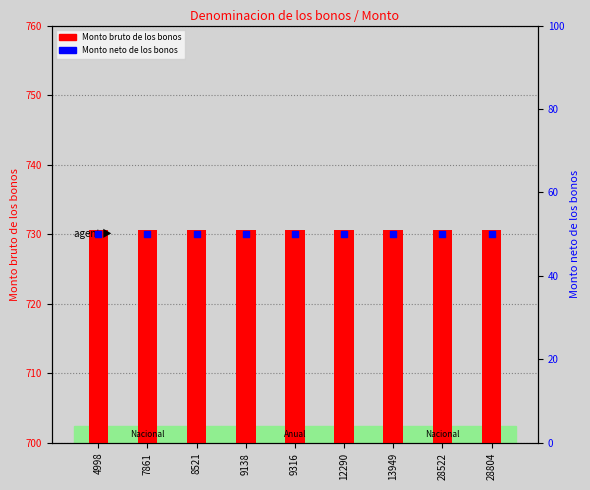

Which series reaches the maximum Y coordinate?

Monto bruto de los bonos